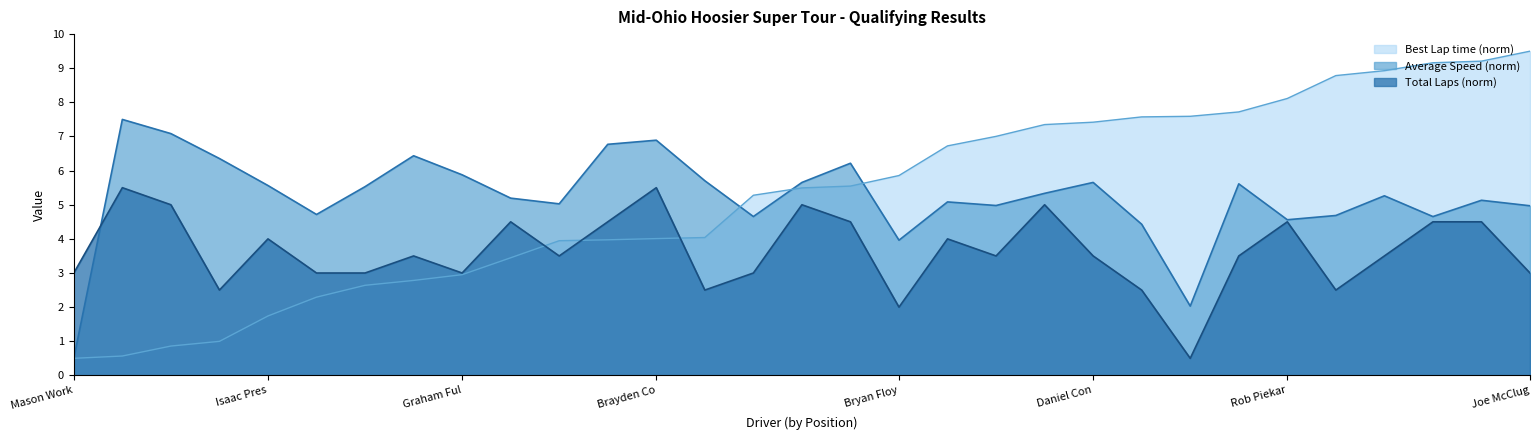

True or false: Best Lap time has more than 1 interior local peaks.

False